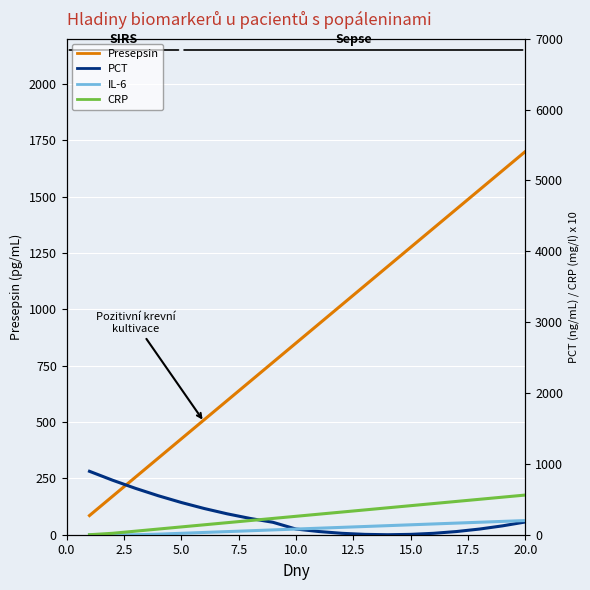

At how many categories does at least one series exceed 452?

20